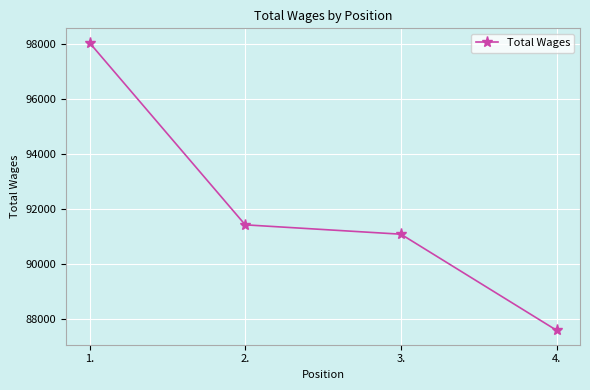

At which category does the chart reach its minimum across all series?

4.